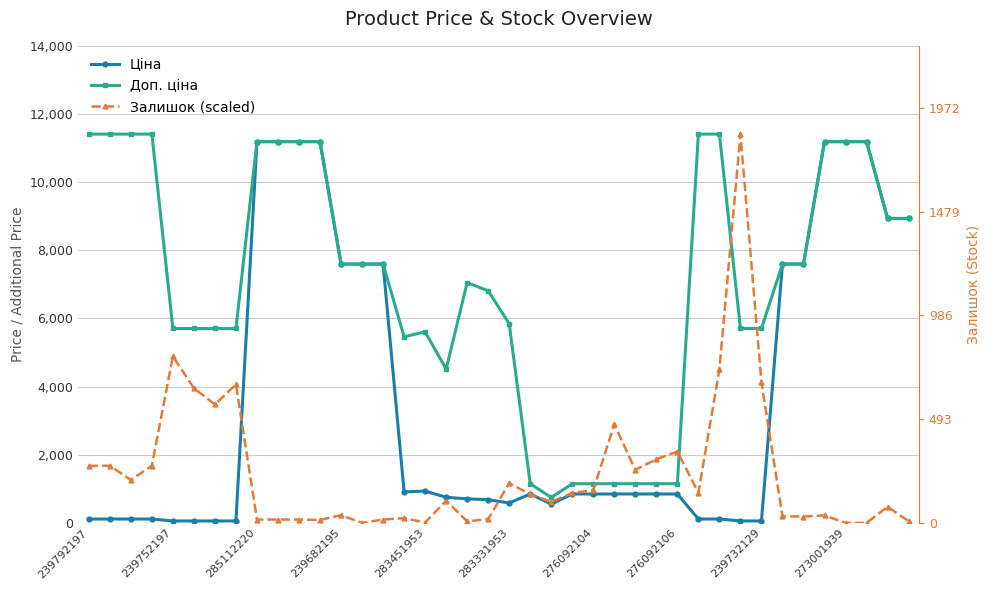

List the series in order of their peak value, highest first.

Доп. ціна, Залишок (scaled), Ціна